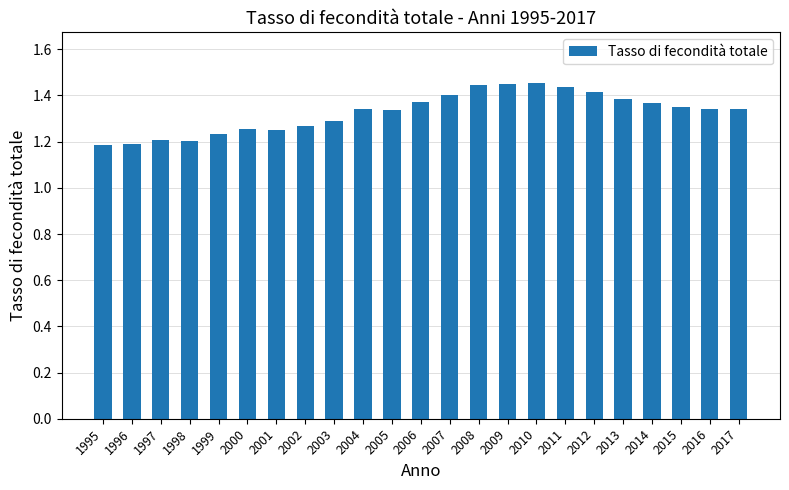

What is the sum of the values at 2002 and 2013?

2.7